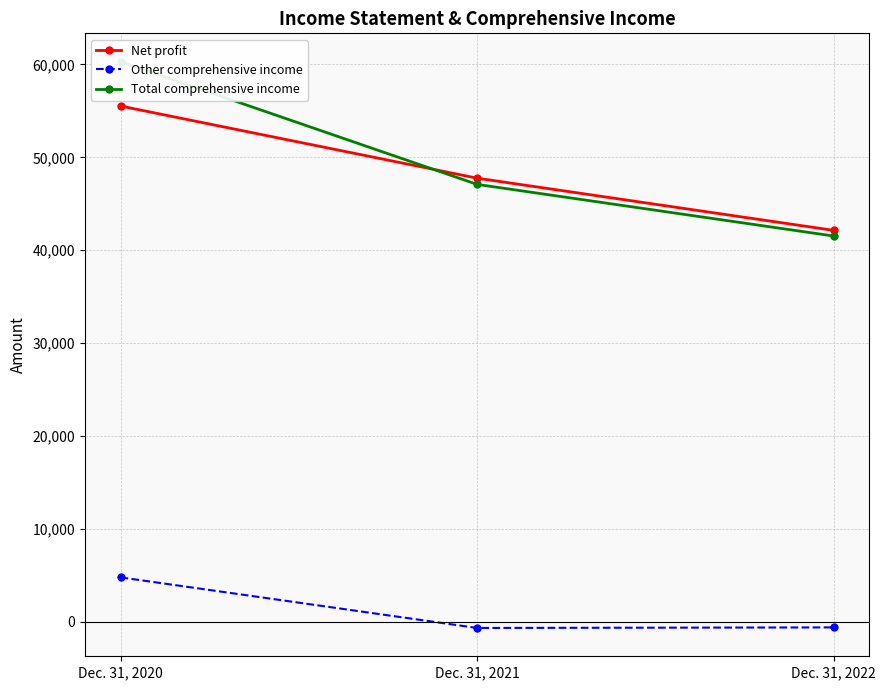

What is the value of the Other comprehensive income point at the 3rd from the left?

-610